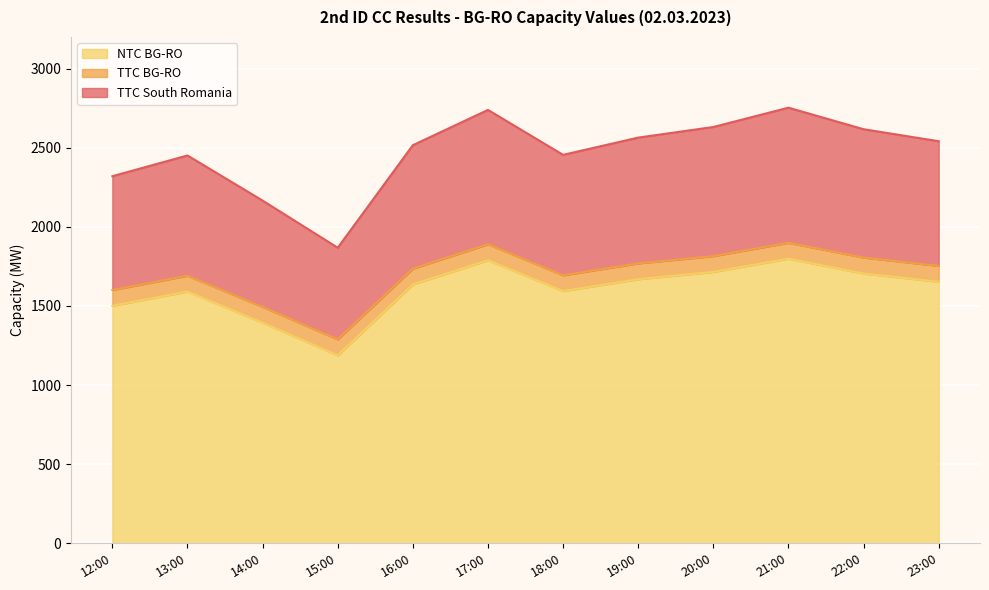

True or false: TTC BG-RO and NTC BG-RO intersect in this chart.

False